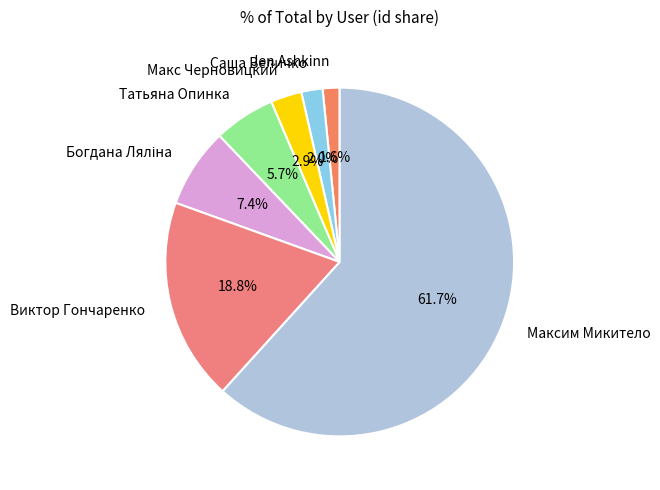

What percentage is the Jen Ashkinn slice, to the nearest percent?

2%